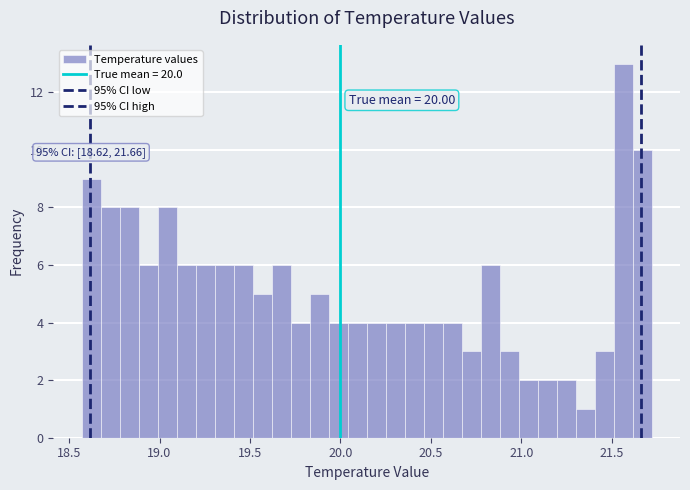

Around what value on the x-axis is the tallest bar? Give the approximate position of its centre, as read against the axis.

21.55